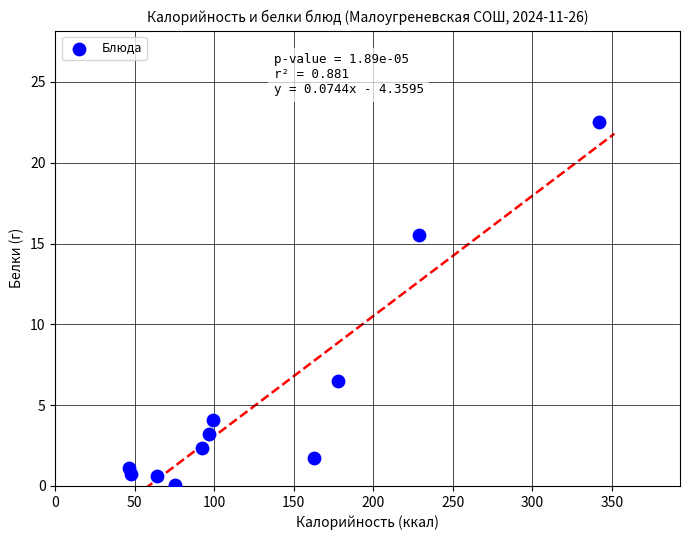

What is the average Y value?

5.3